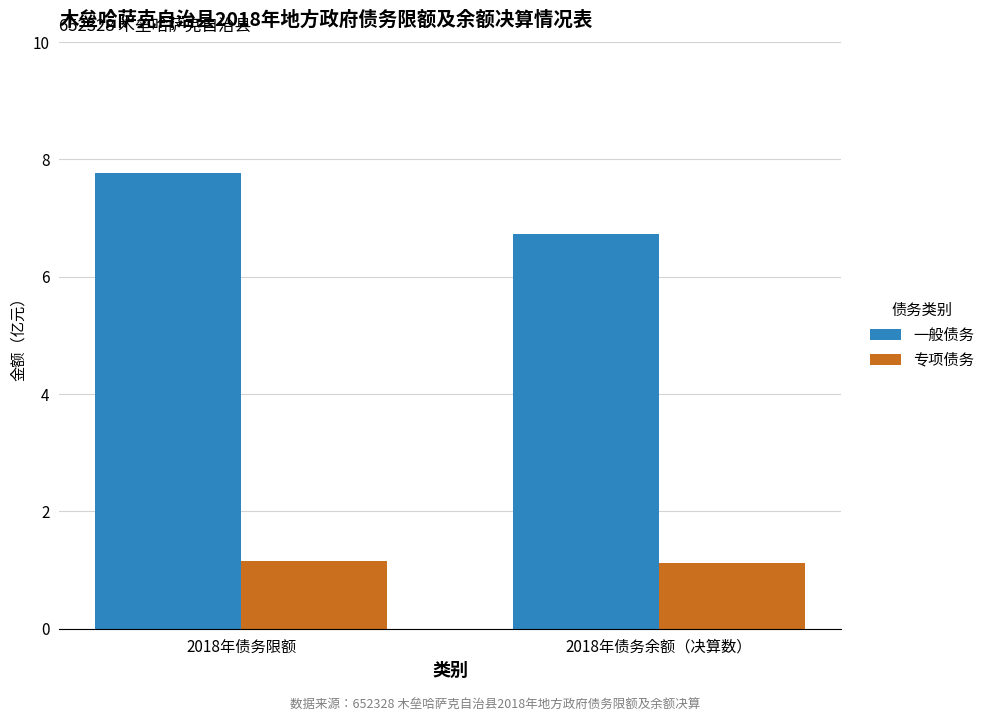

At how many categories does at least one series exceed 6?

2